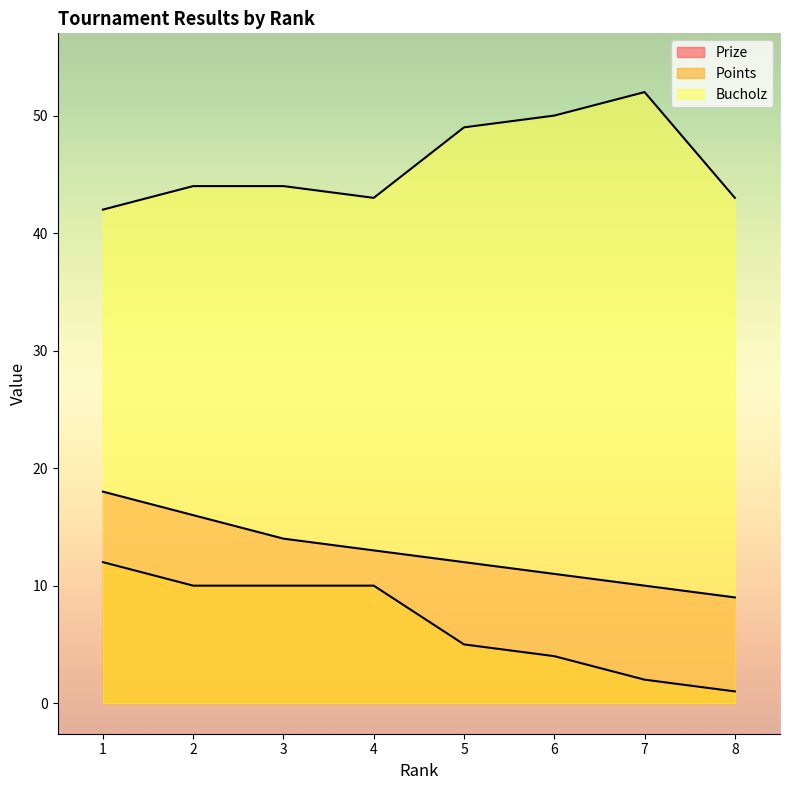

What is the difference between the highest and lowest values at 8?

42